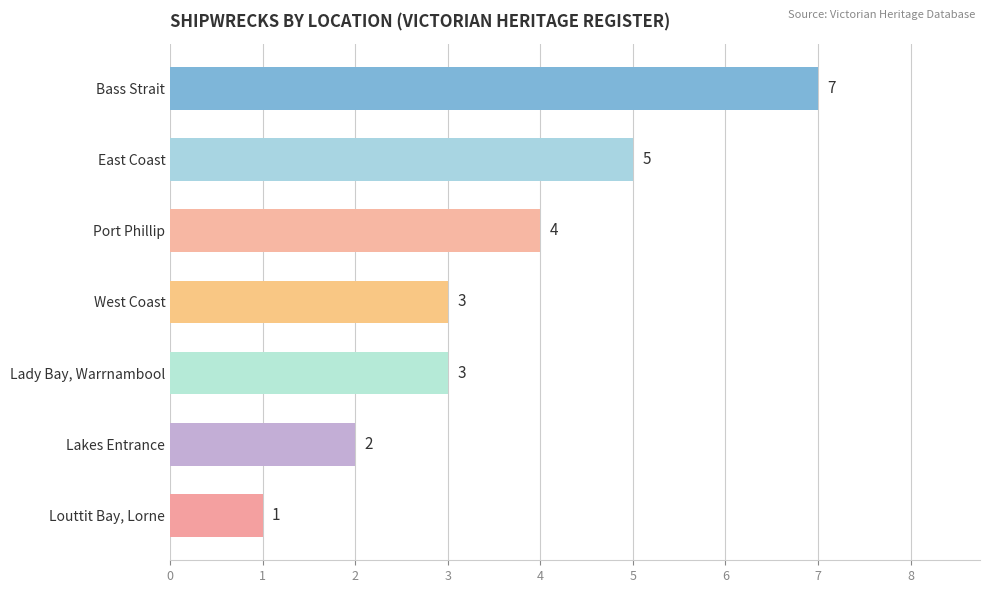

What is the difference between the maximum and minimum values?

6